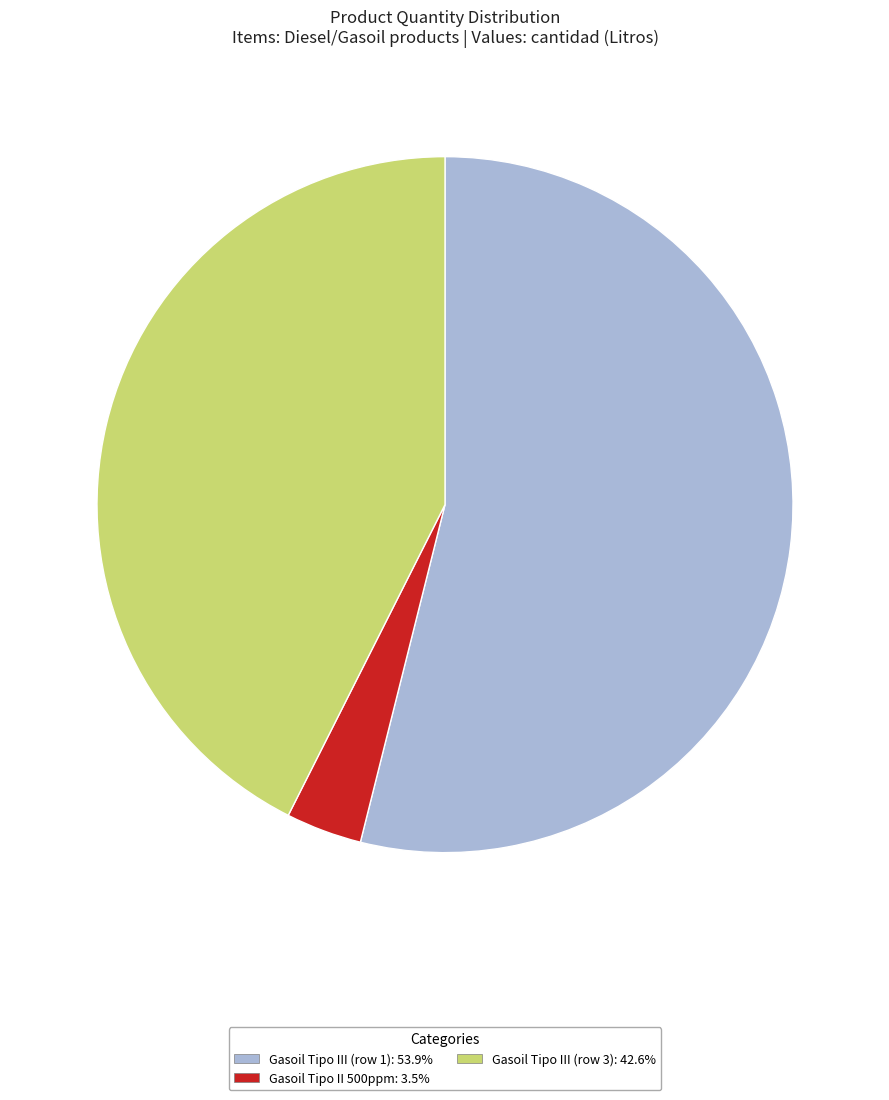

Which category has the biggest portion of the pie?

Gasoil - Diesel - Tipo III (row 1)